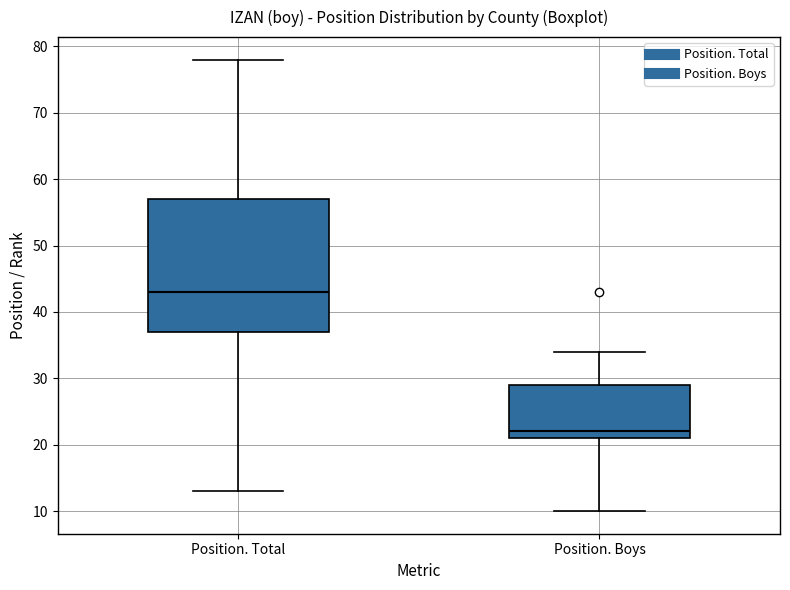

Where does the lower whisker of the box for Position. Boys end on the y-axis? The values are not printed on the chart, so give them approximately, as read against the axis.

10